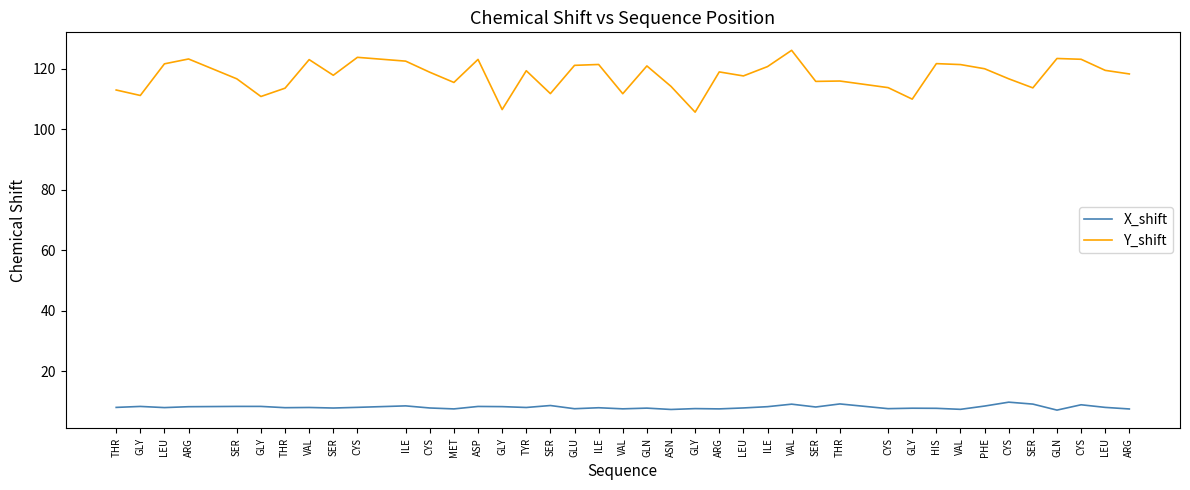

Does the chart have visible grid lines?

No